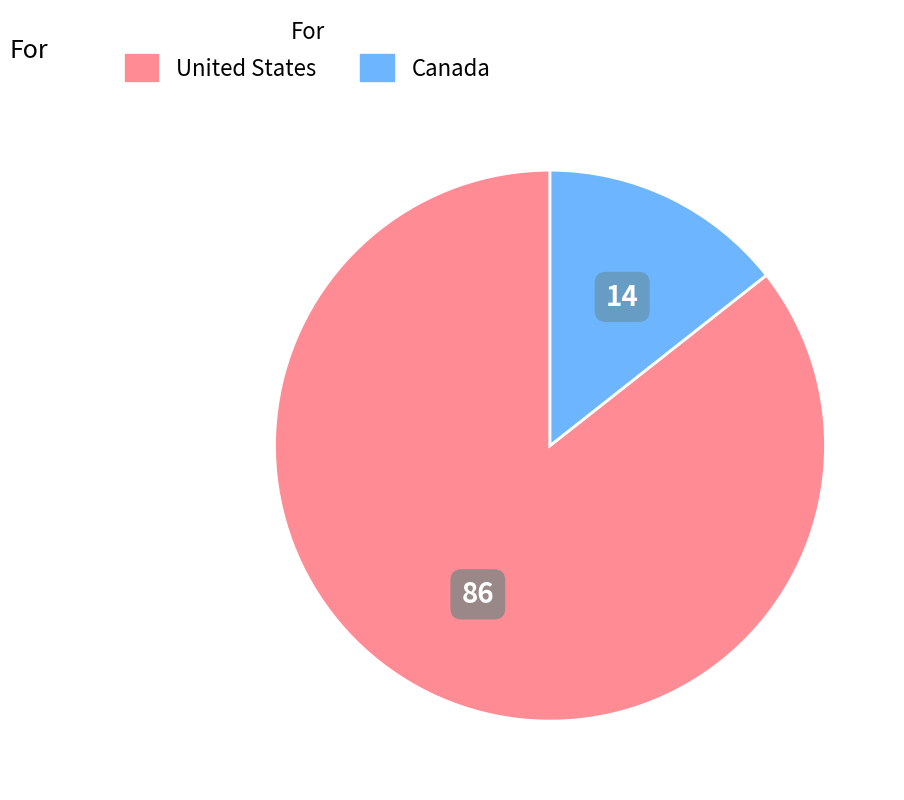

Which slice is the smallest?

Canada